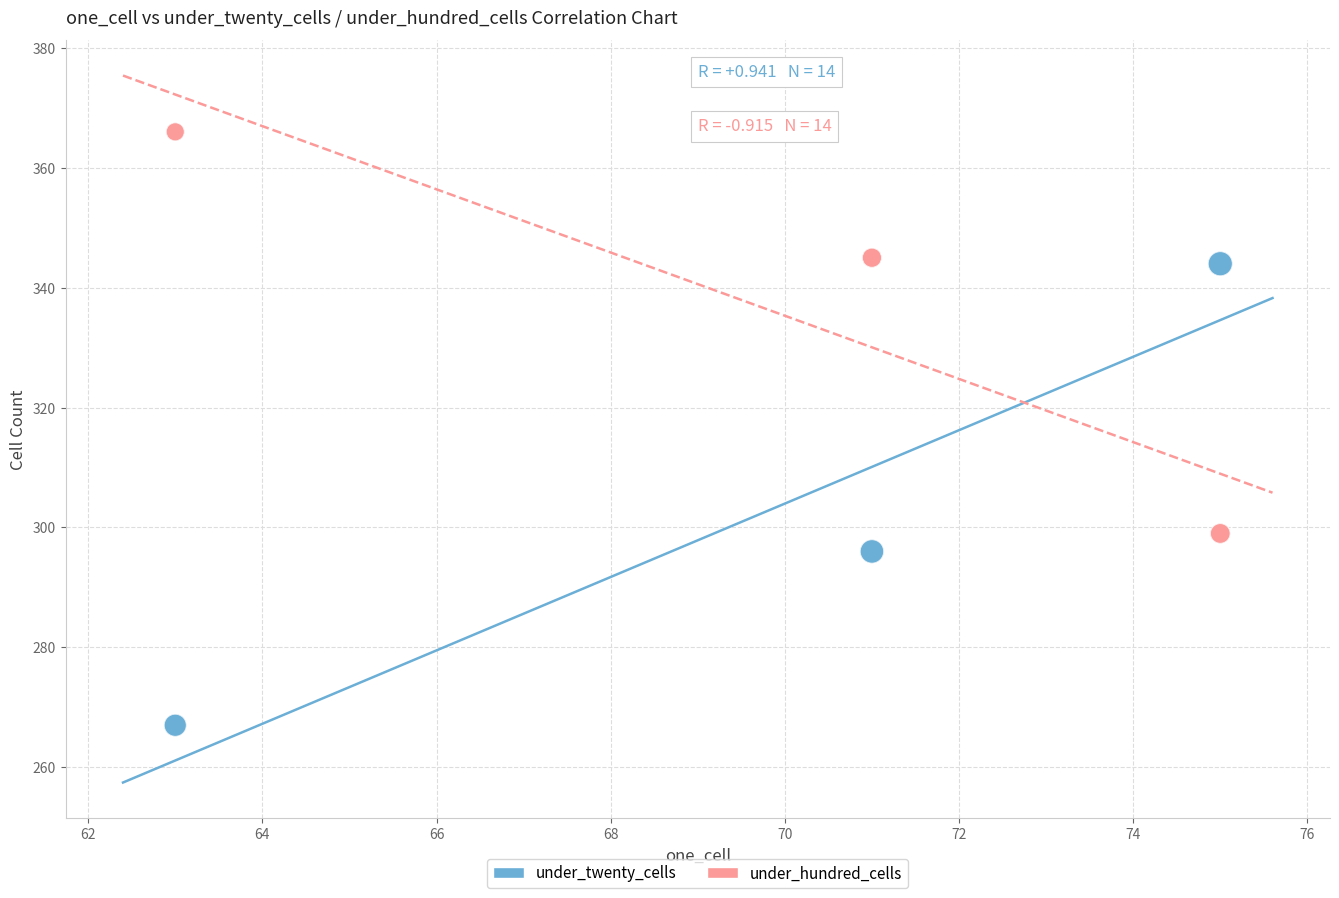

What is the X range (max minus min) for the scatter plot?

12